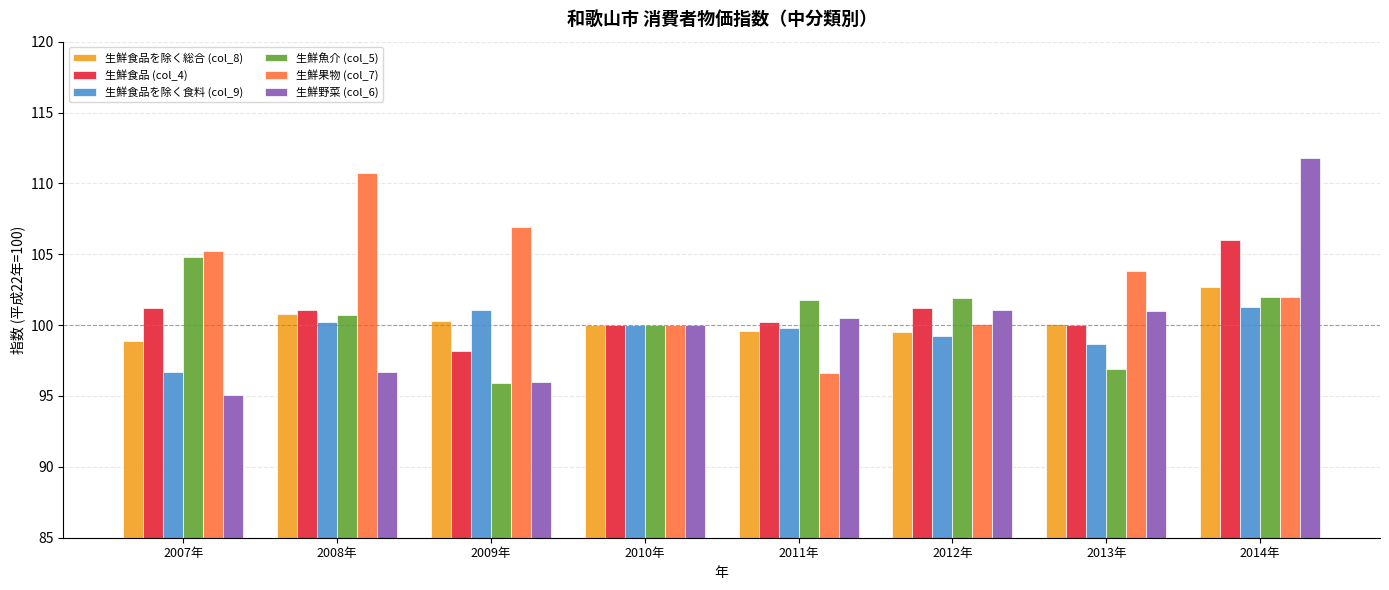

What is the label of the 5th bar from the right?

2010年